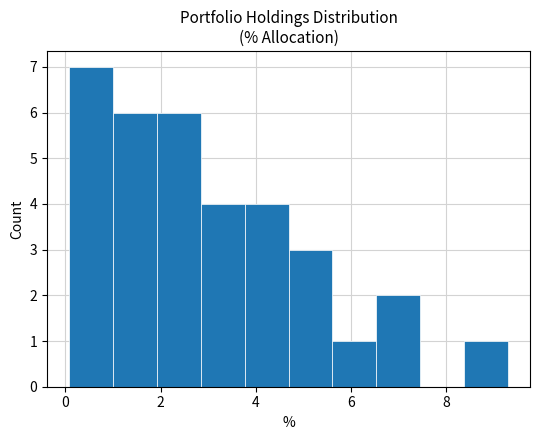

What is the height of the bar covering 1.0 to 2.0 on the x-axis? Neither the bar edges nor the heights are printed on the chart, so give them approximately, as read against the axes.

6